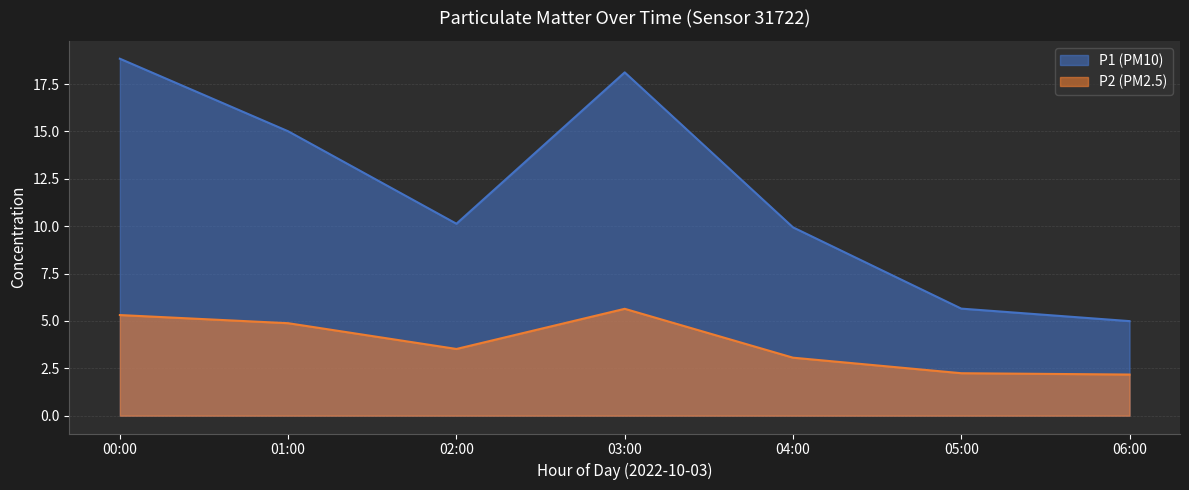

How many lines are shown in the chart?

2